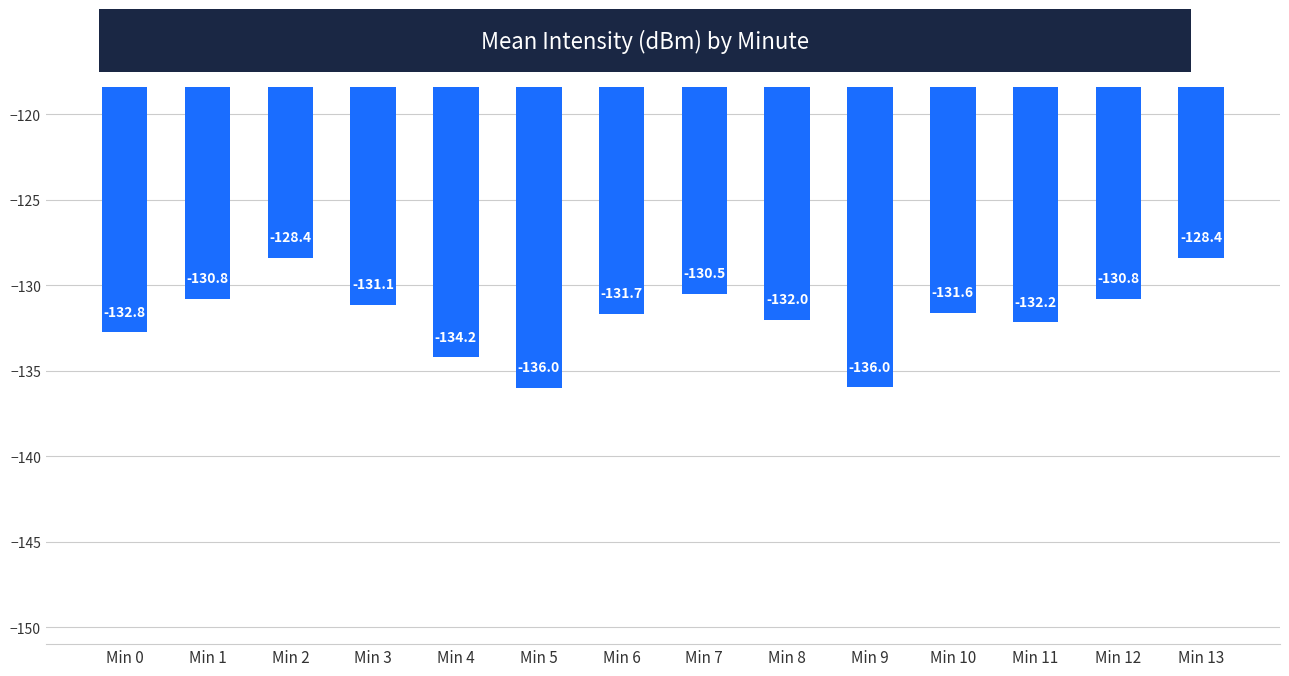

Reading right to left, extract all data points from this chart.

Min 13=-128.4	Min 12=-130.8	Min 11=-132.2	Min 10=-131.6	Min 9=-136.0	Min 8=-132.0	Min 7=-130.5	Min 6=-131.7	Min 5=-136.0	Min 4=-134.2	Min 3=-131.1	Min 2=-128.4	Min 1=-130.8	Min 0=-132.8